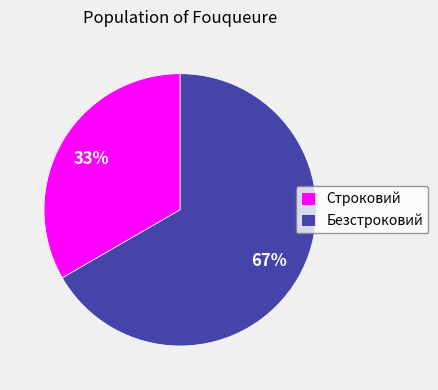

Between Строковий and Безстроковий, which is larger?

Безстроковий